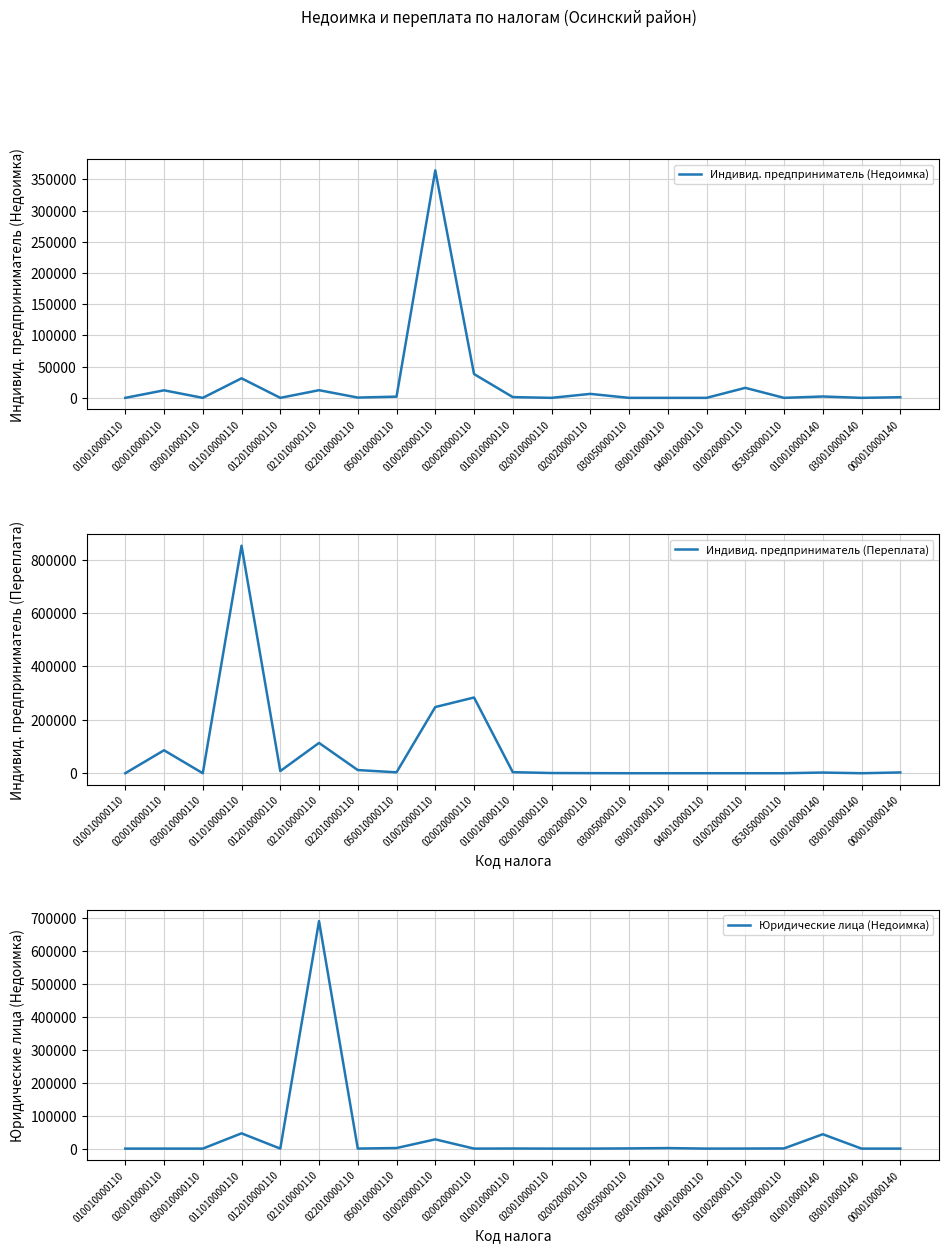

Where do Юридические лица (Недоимка) and Индивид. предприниматель (Недоимка) first cross each other?

011010000110 and 012010000110